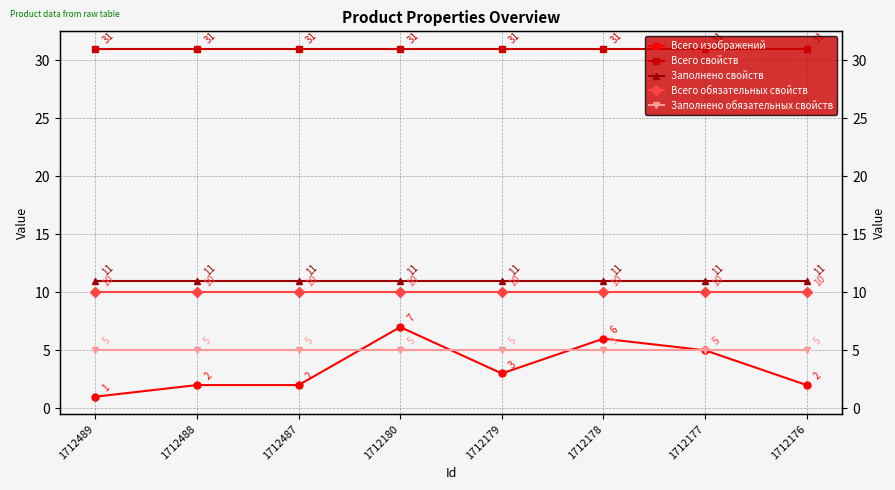

How many categories are shown in the chart?

8